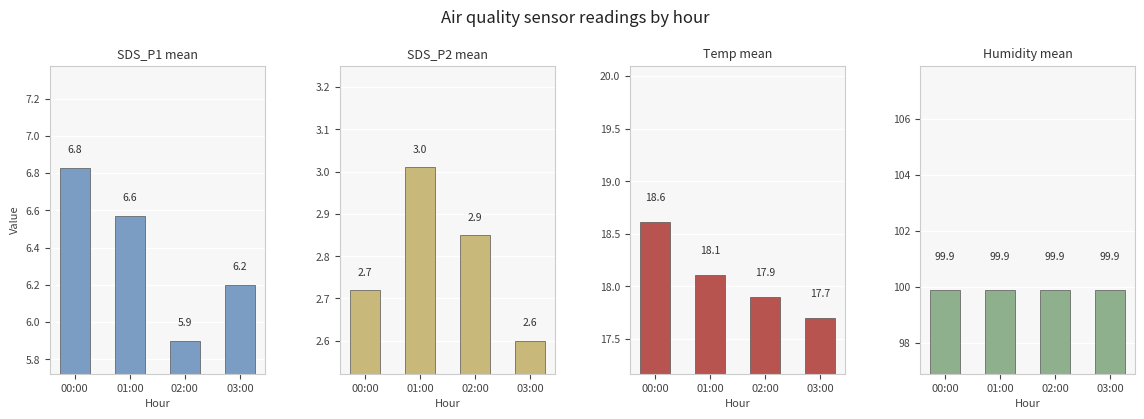

Rank the series at 01:00 from lowest to highest value.

SDS_P2 mean, SDS_P1 mean, Temp mean, Humidity mean